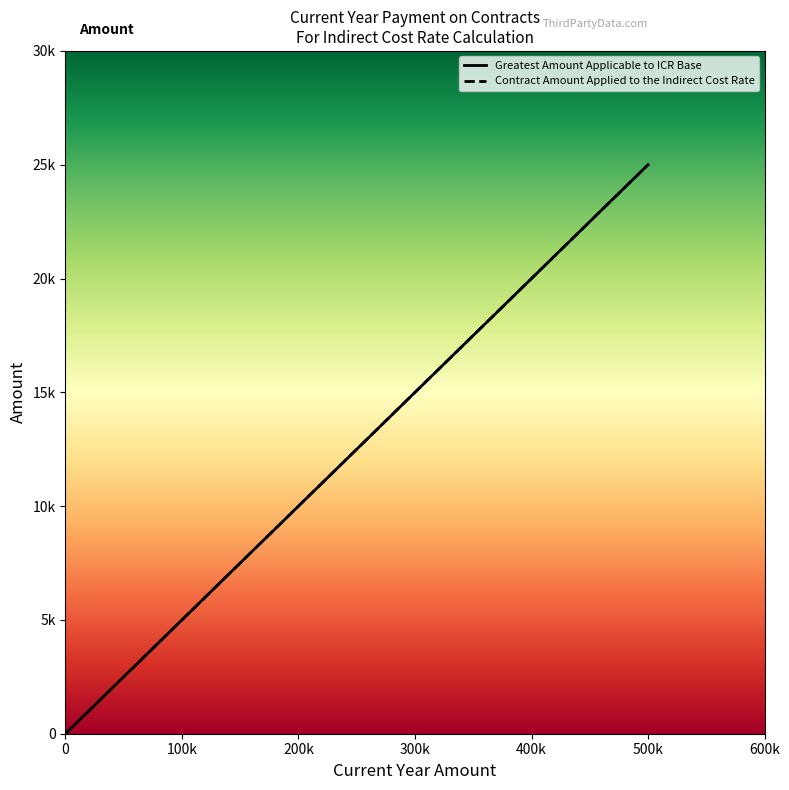

At which category is the sum across all series the highest?

500000